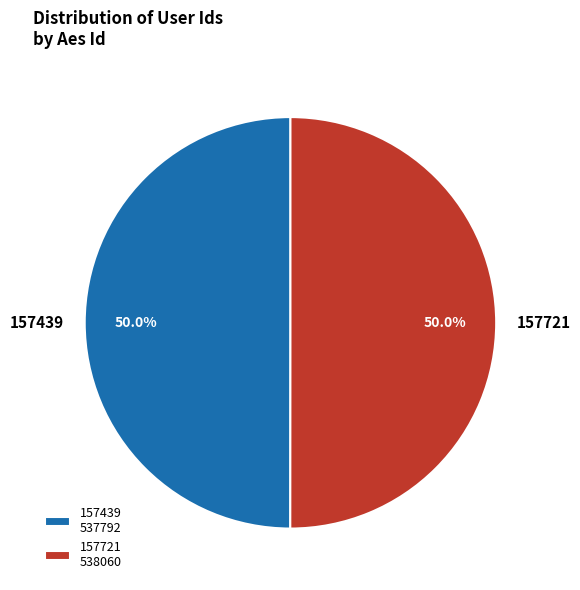

Combined, what portion of the pie is 157439 and 157721?

100.0%